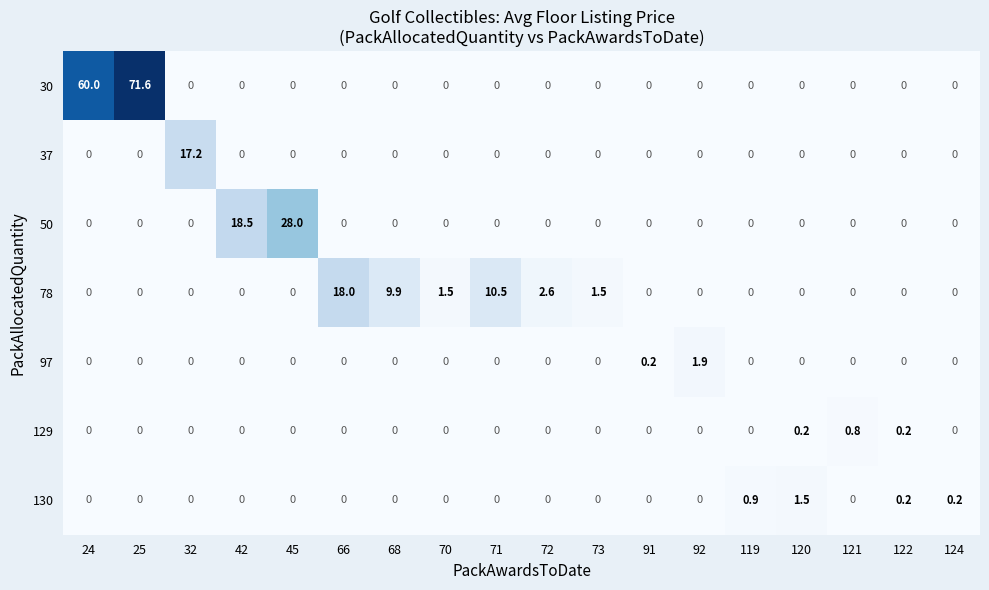

List the series in order of their peak value, highest first.

30, 50, 78, 37, 97, 130, 129